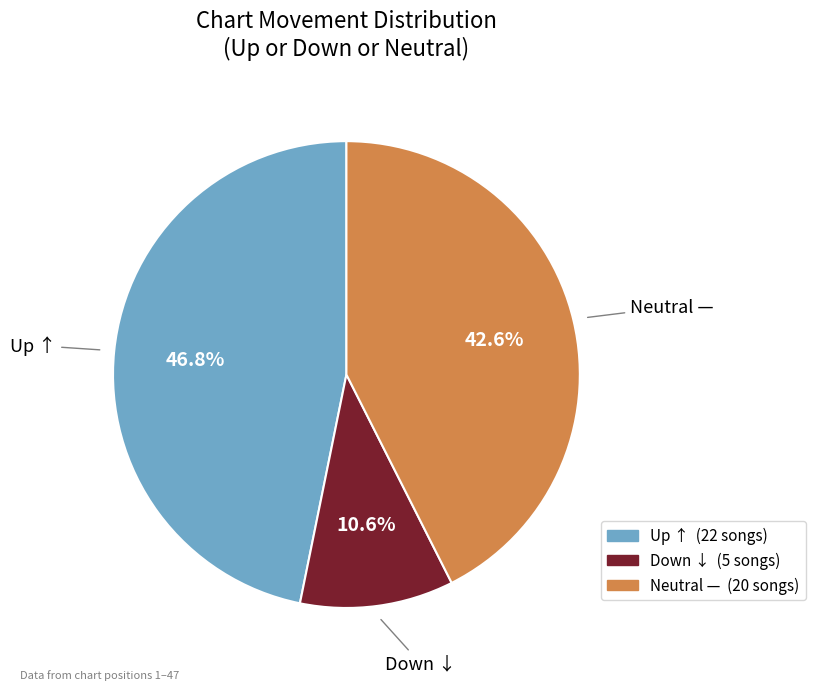

Is there a majority slice in this chart?

No